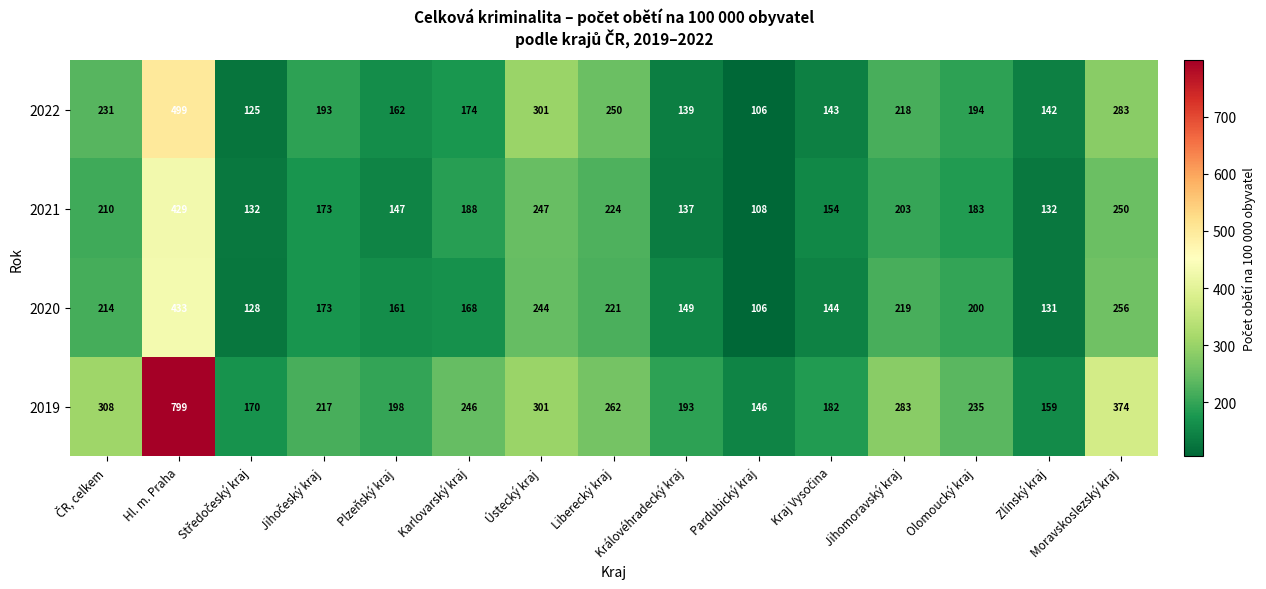

Is it true that 2022 equals 250 at Liberecký kraj?

True